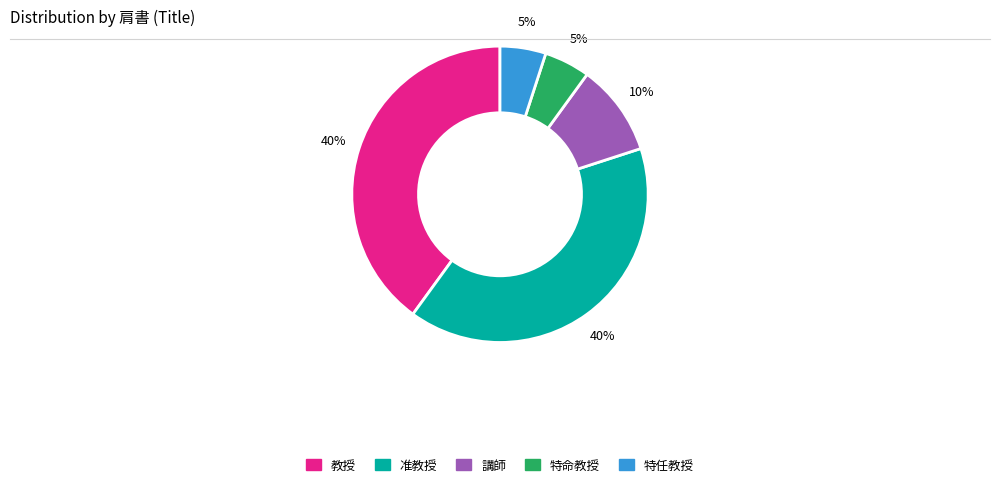

How many segments does this pie chart have?

5